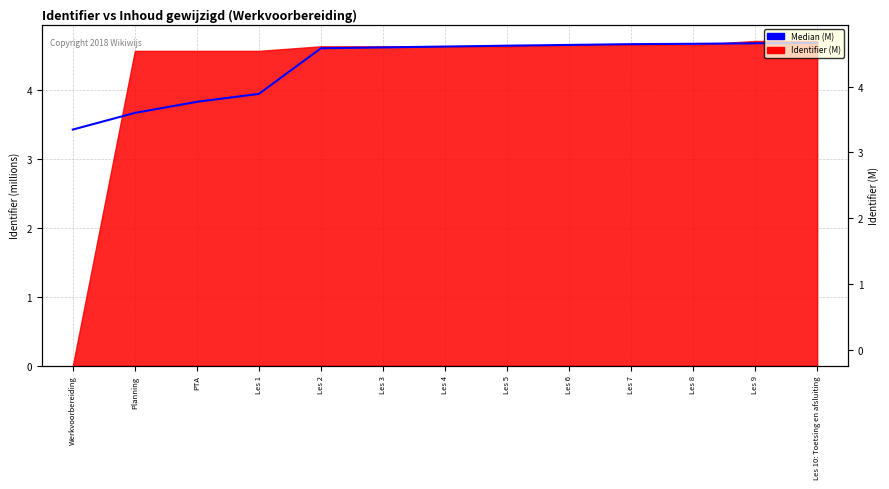

What is the difference between the maximum and minimum values?

1.3